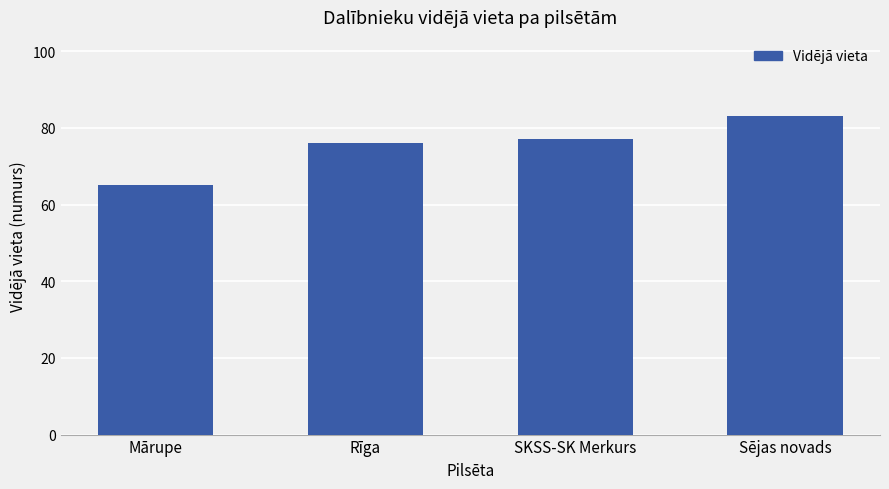

At which label is the value closest to 74?

Rīga